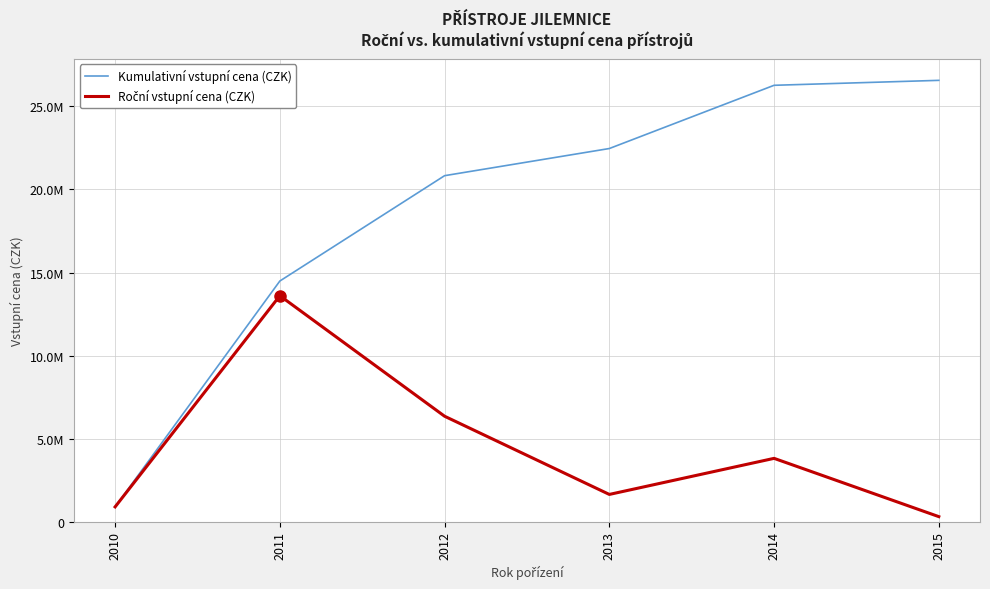

Does the chart display data point markers on the line(s)?

No